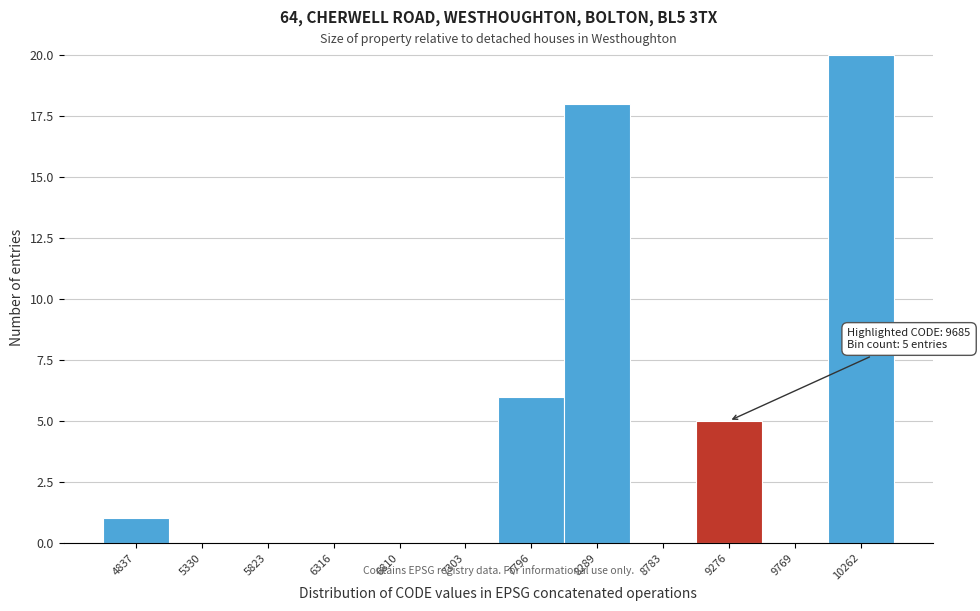

Reading left to right, transcribe all the data shown in this chart.

4837=1	5330=0	5823=0	6316=0	6810=0	7303=0	7796=6	8289=18	8783=0	9276=5	9769=0	10262=20